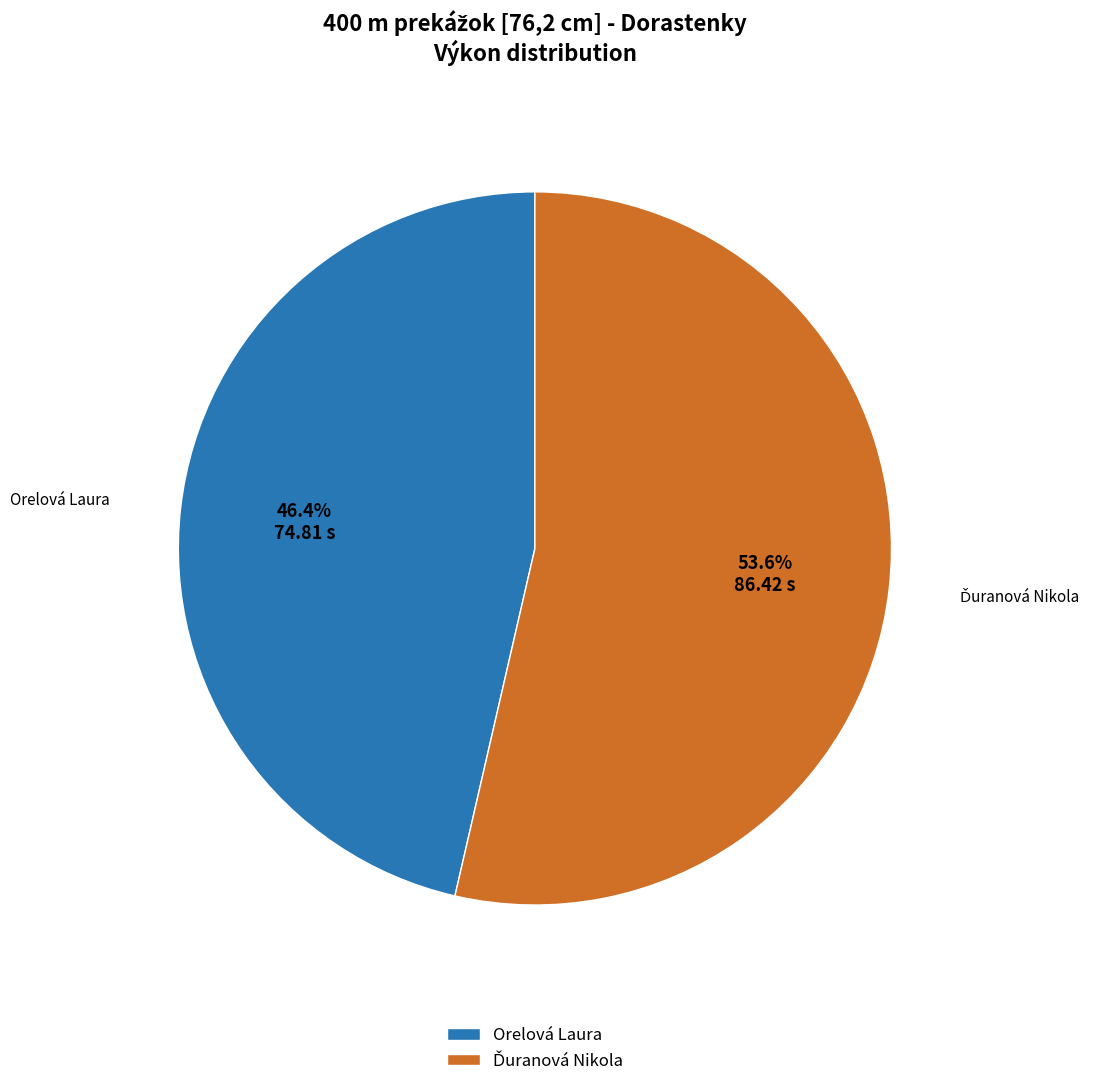

What percentage is the Orelová Laura slice, to the nearest percent?

46%